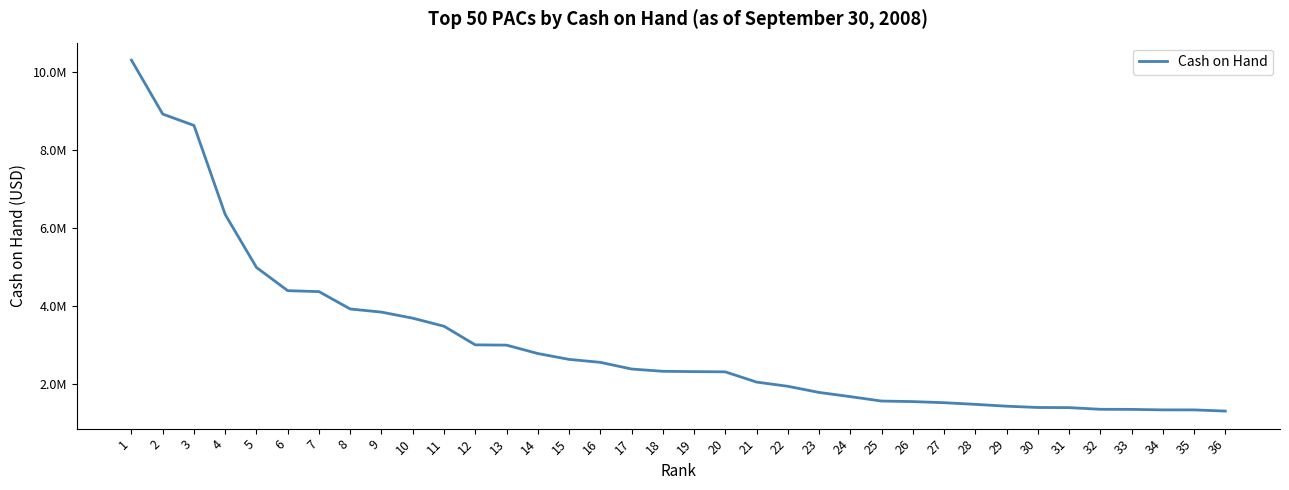

Reading left to right, extract all data points from this chart.

1=10309230.5	2=8926296.3	3=8633919.0	4=6347659.4	5=4989678.9	6=4393648.0	7=4369743.5	8=3923464.9	9=3843386.9	10=3687616.7	11=3481524.0	12=3003076.3	13=2996362.3	14=2781090.3	15=2630496.2	16=2554630.0	17=2383315.2	18=2324410.6	19=2316363.7	20=2310563.2	21=2047809.0	22=1940378.9	23=1782454.5	24=1674490.9	25=1561166.4	26=1547169.1	27=1518930.2	28=1476463.2	29=1429135.9	30=1396036.4	31=1392213.1	32=1349613.9	33=1346849.4	34=1334725.8	35=1334441.7	36=1303630.7